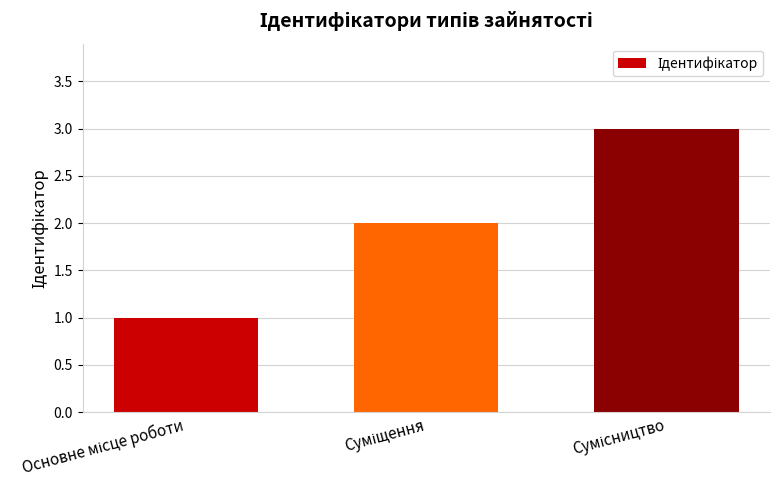

What is the sum of all values?

6